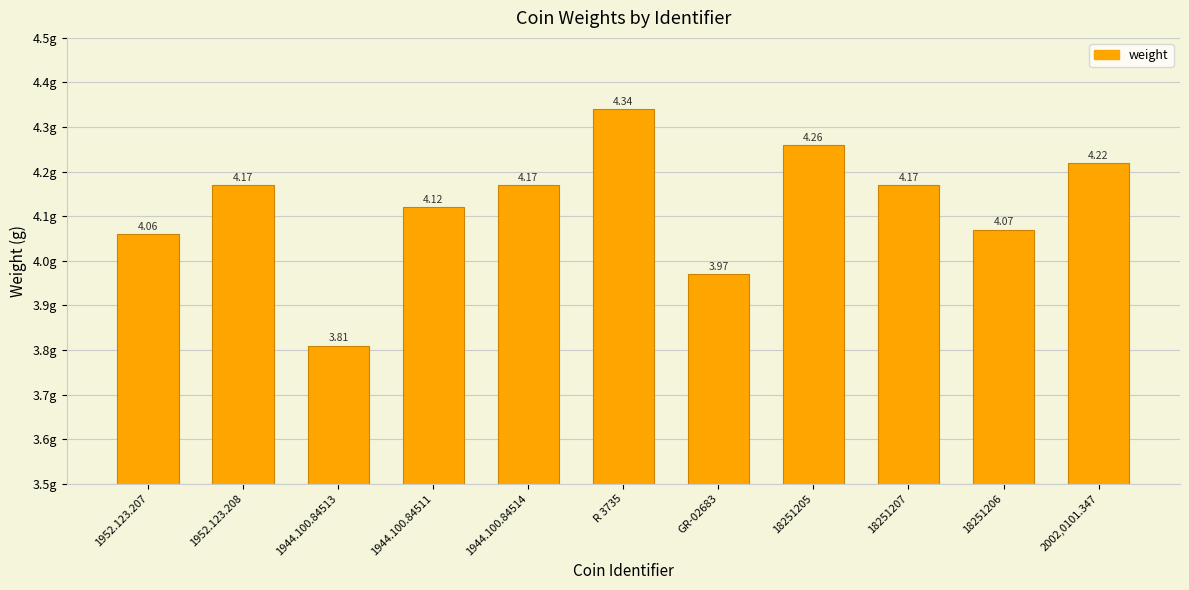

What is the sum of the values at 1944.100.84514 and 1944.100.84511?

8.3